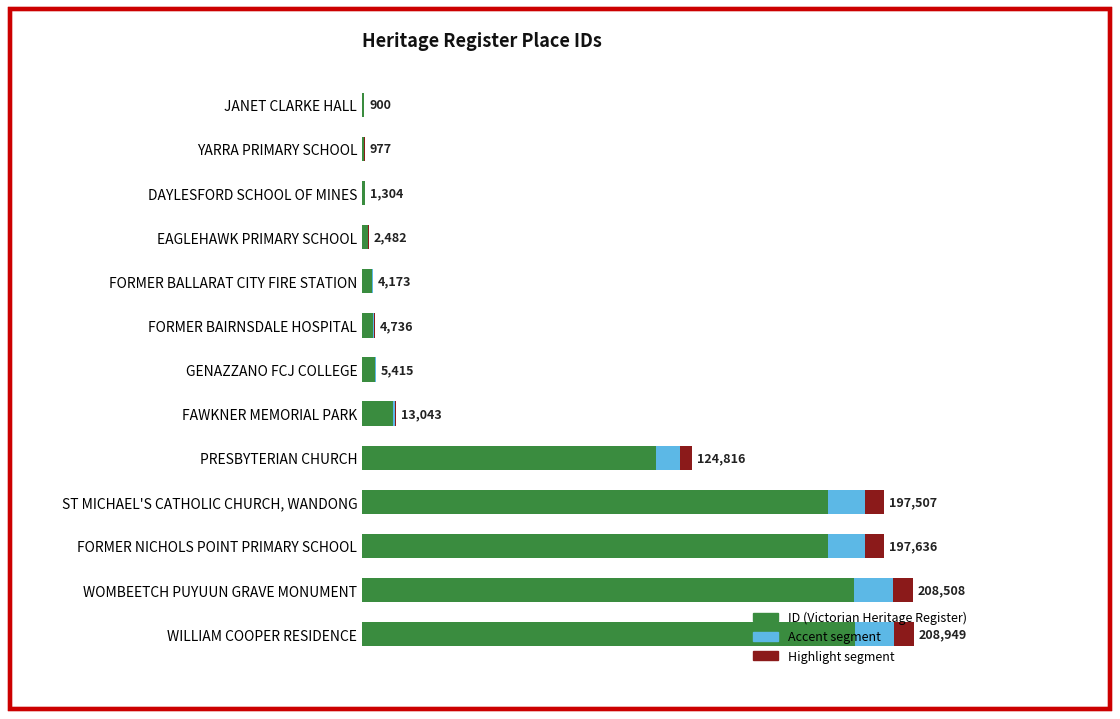

Reading left to right, what are all the values shown in this chart?

ID (Victorian Heritage Register): 900.0	977.0	1304.0	2482.0	4173.0	4736.0	5415.0	13043.0	124816.0	197507.0	197636.0	208508.0	208949.0
Accent segment: 72.0	78.2	104.3	198.6	333.8	378.9	433.2	1043.4	9985.3	15800.6	15810.9	16680.6	16715.9
Highlight segment: 36.0	39.1	52.2	99.3	166.9	189.4	216.6	521.7	4992.6	7900.3	7905.4	8340.3	8358.0